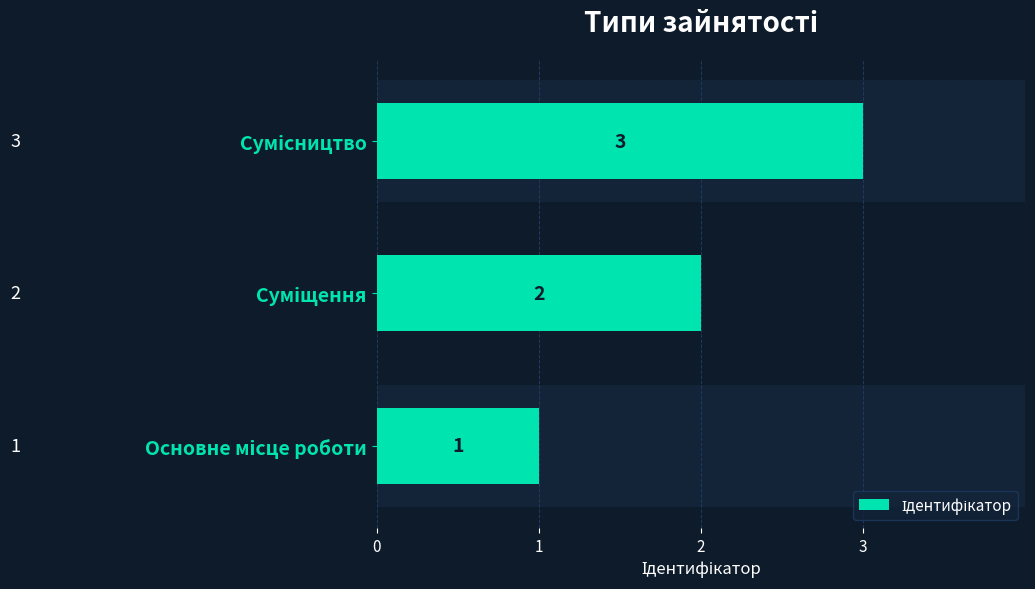

How many values are between 1 and 3?

3